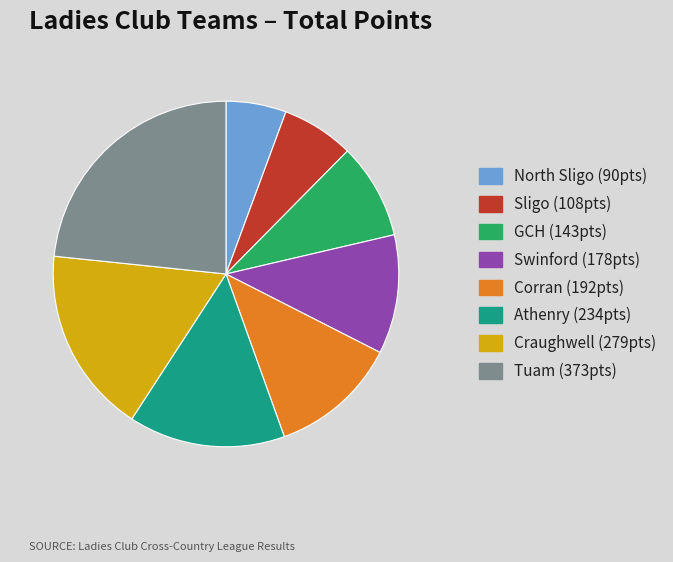

Approximately how many times larger is the value at Tuam compared to North Sligo?

4.1